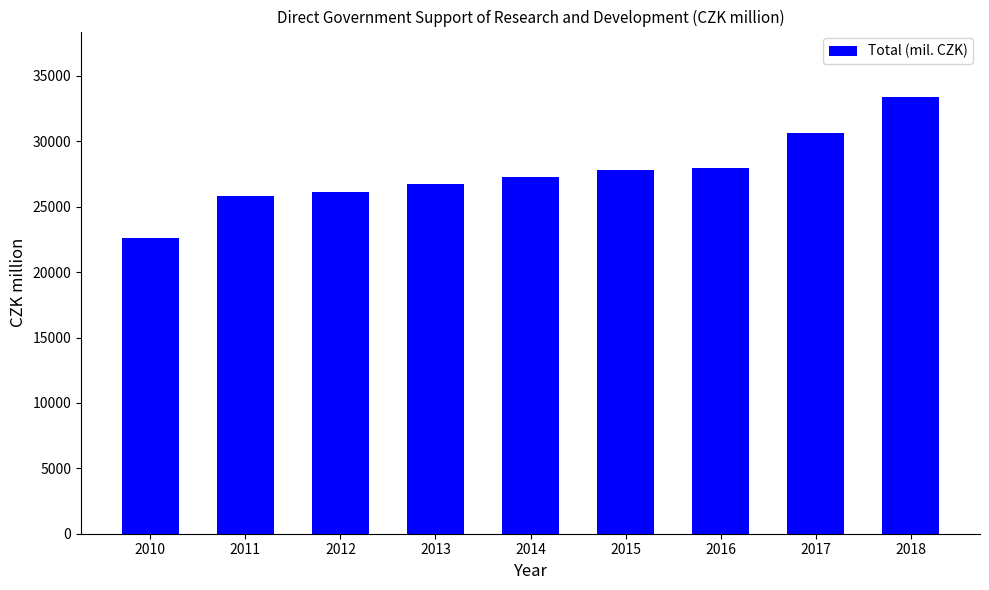

Which label corresponds to the largest value in the chart?

2018